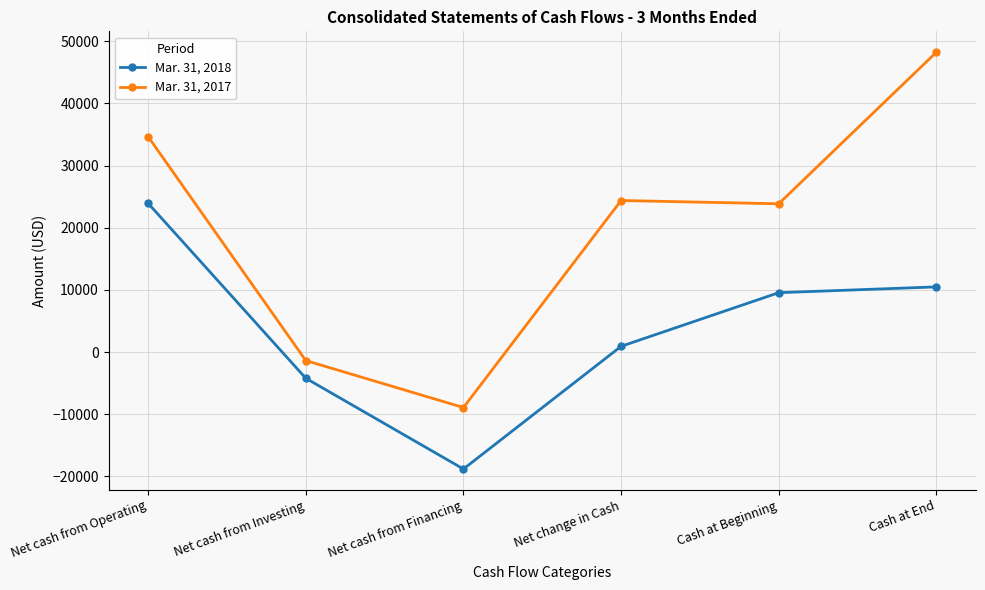

What position from the right is Cash at End?

1